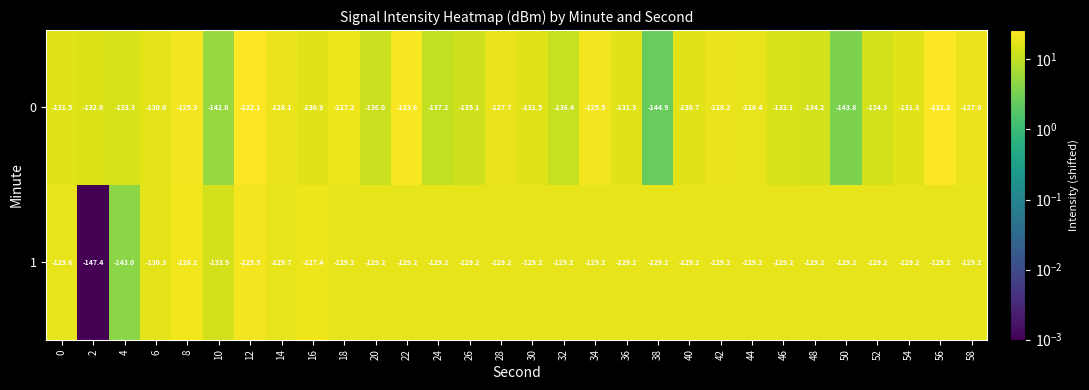

The 0 series shows -130.7 at 40. True or false?

True